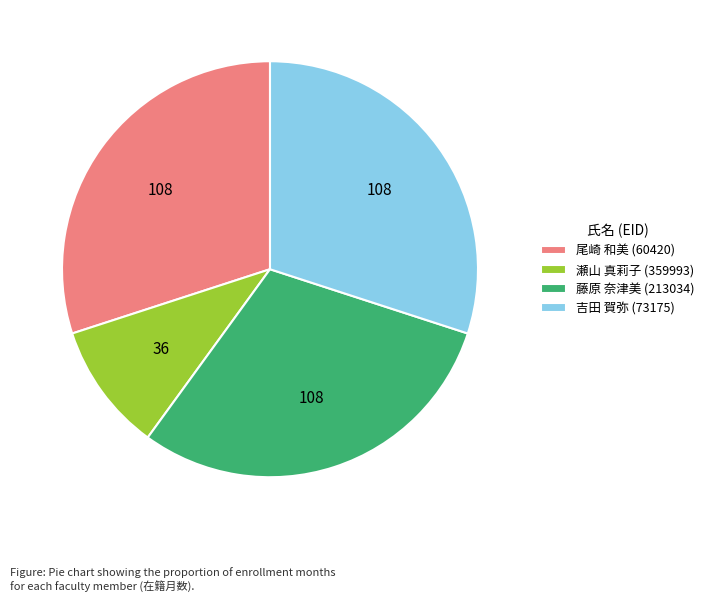

Which slice is the smallest?

瀬山 真莉子 (359993)